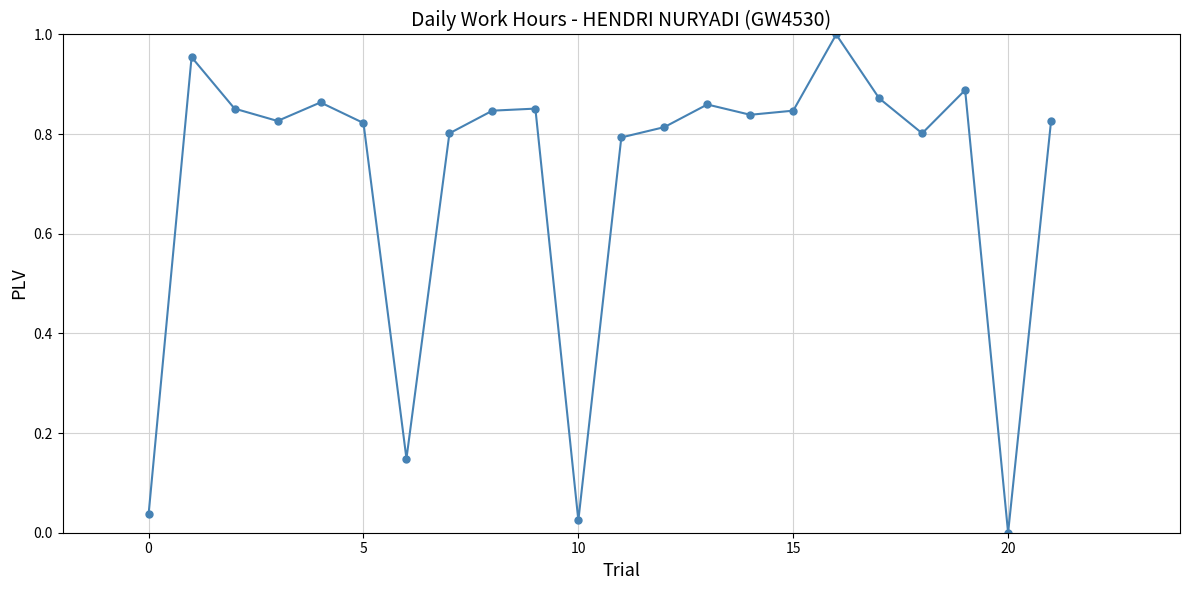

How many points are higher than both their immediate neighbors (excluding endpoints)?

6